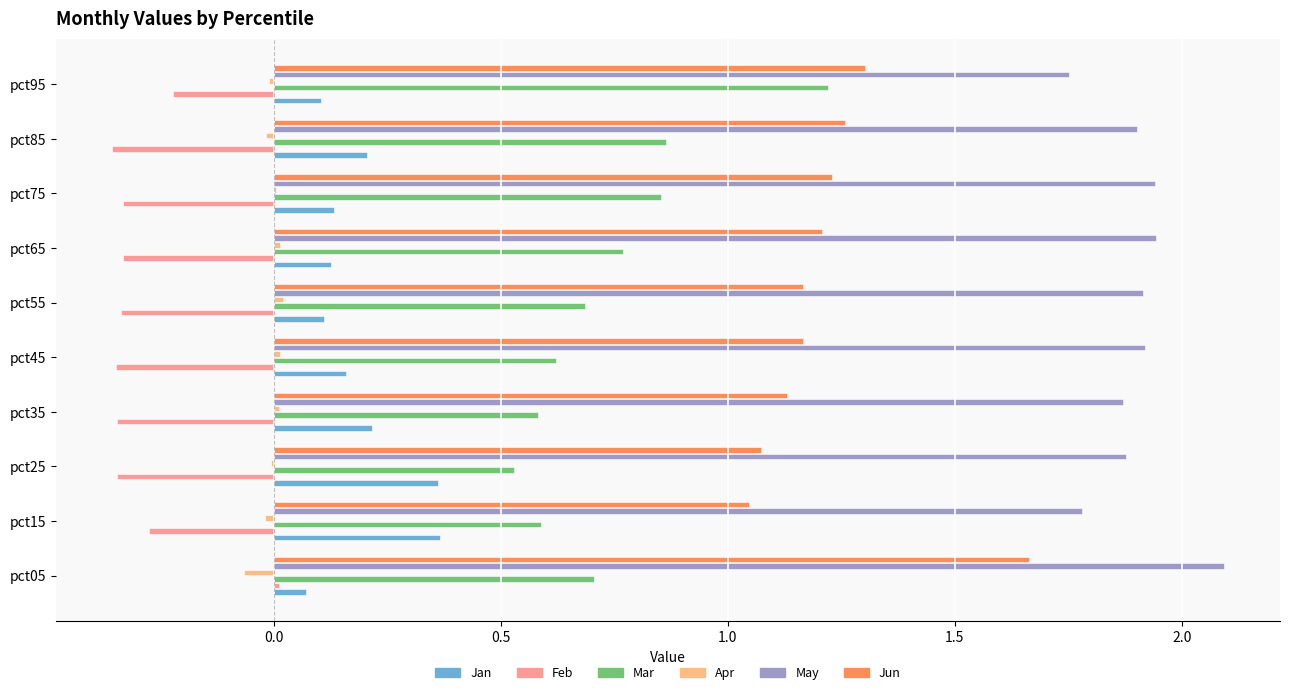

What is the difference between the maximum and second lowest values in the Mar series?

0.6